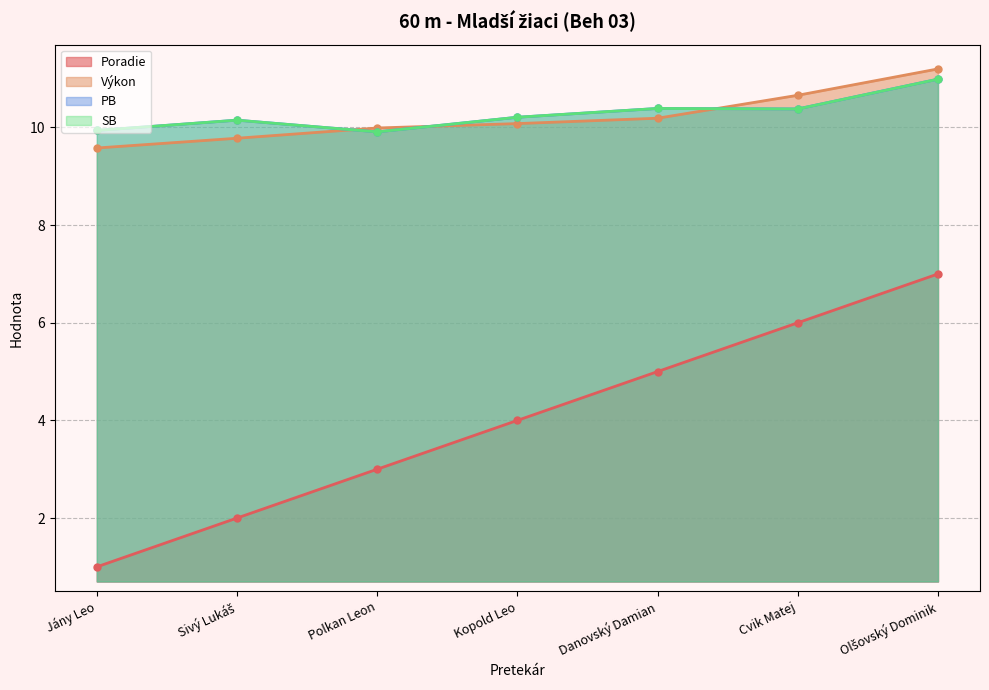

What is the maximum value for Výkon?

11.2